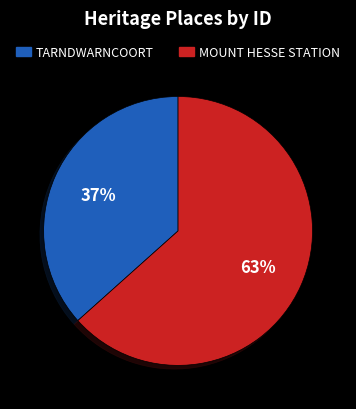

To the nearest percent, what is the combined percentage of MOUNT HESSE STATION and TARNDWARNCOORT?

100%